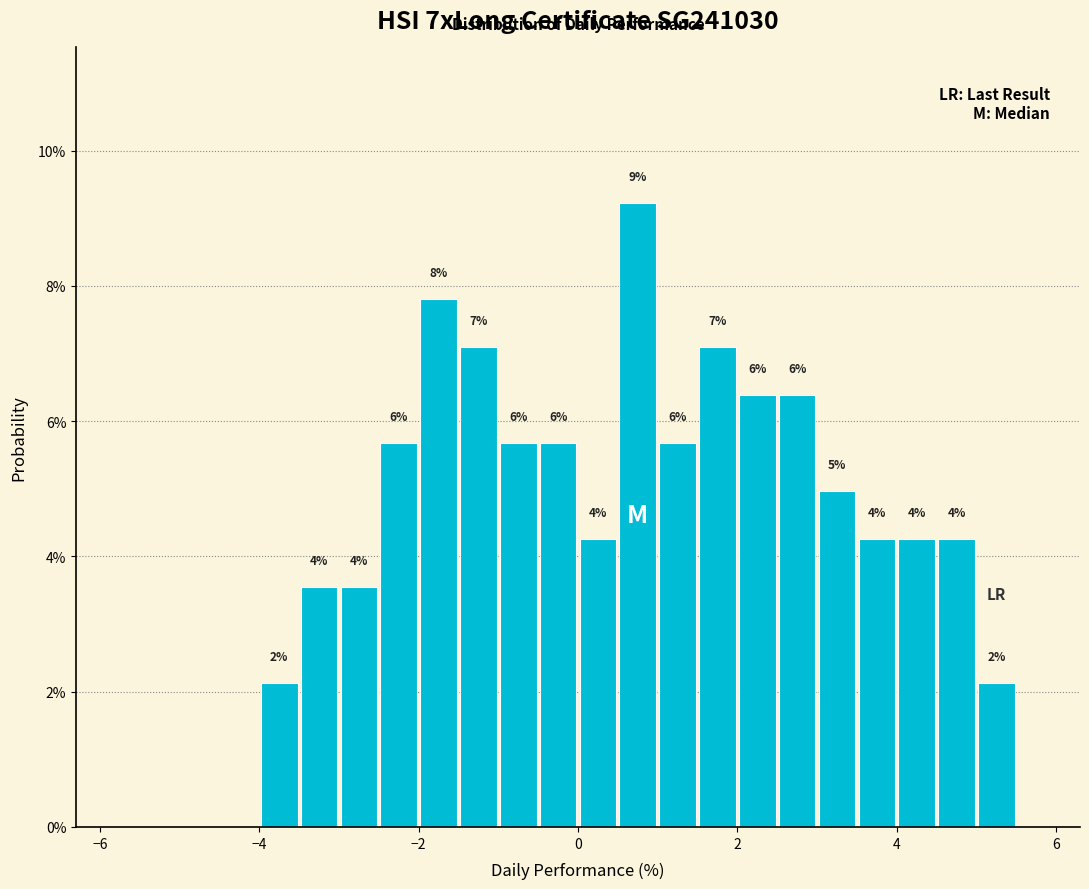

Read against the x-axis, roughly where is the centre of the tallest bar?

0.8